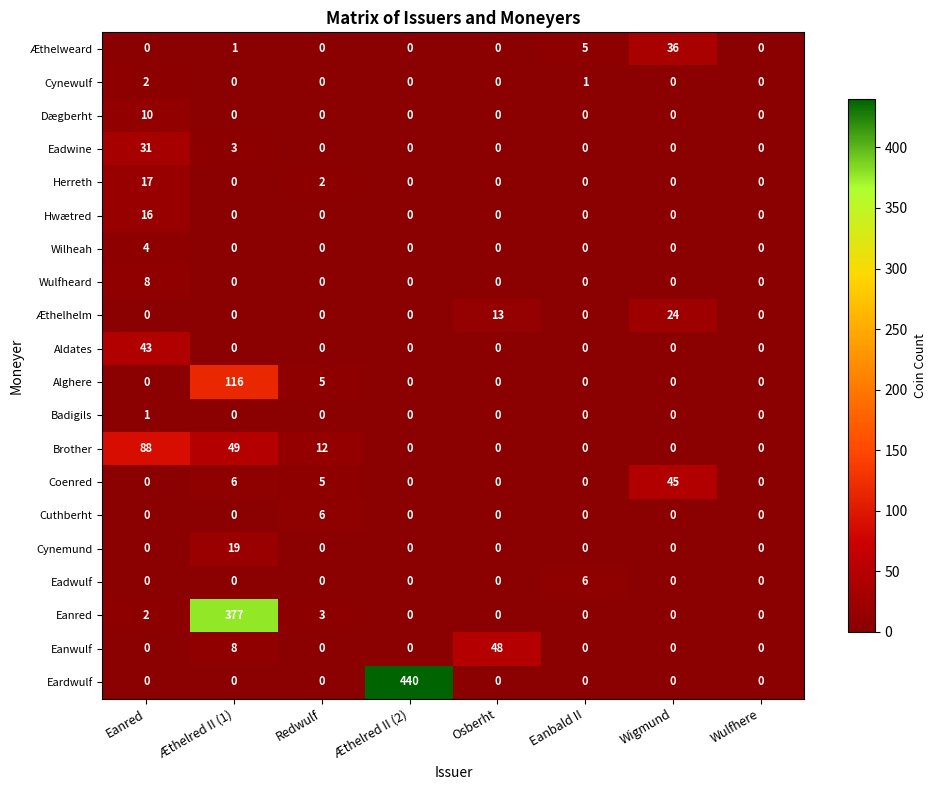

What value does the Cynemund series have at Æthelred II (1), to the nearest 5?

20